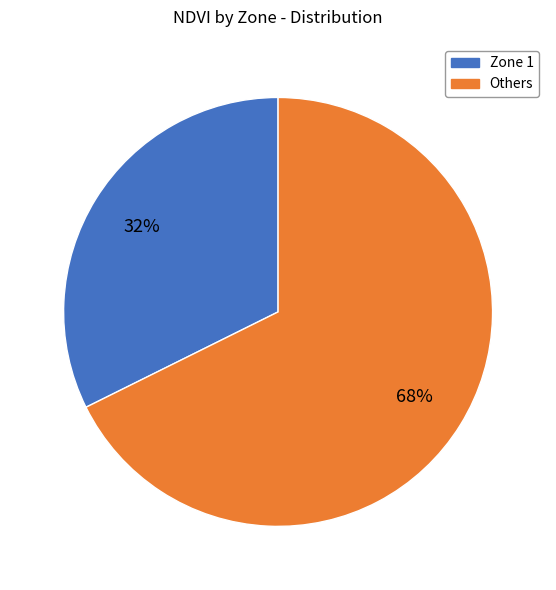

To the nearest percent, what is the average slice percentage?

50%